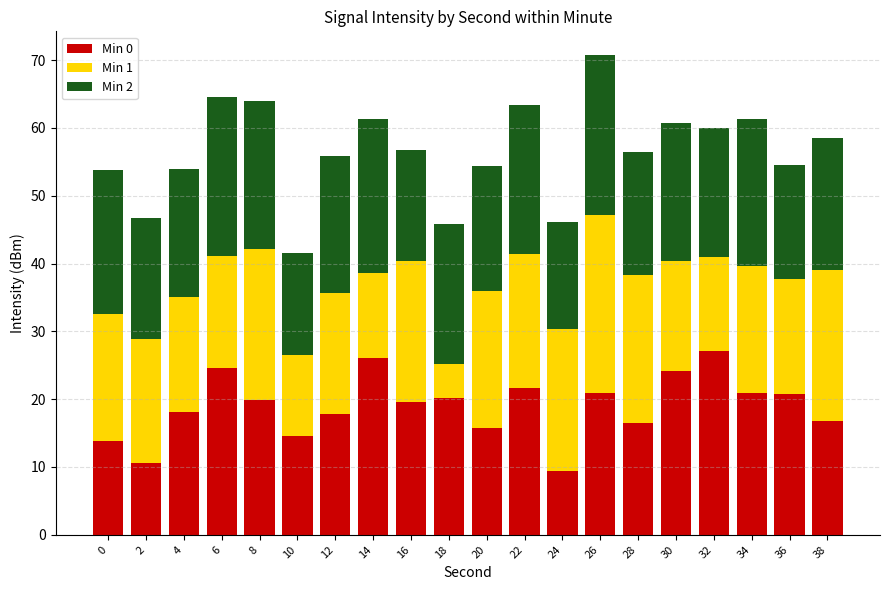

At which category is the sum across all series the highest?

26